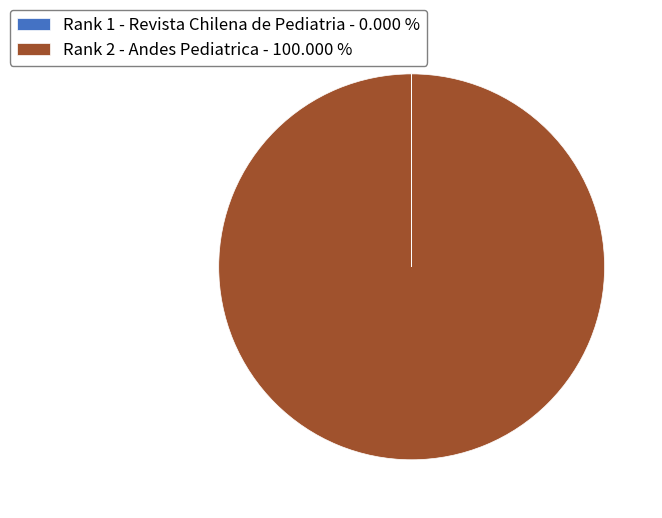

Is there any slice that represents more than half of the pie?

Yes